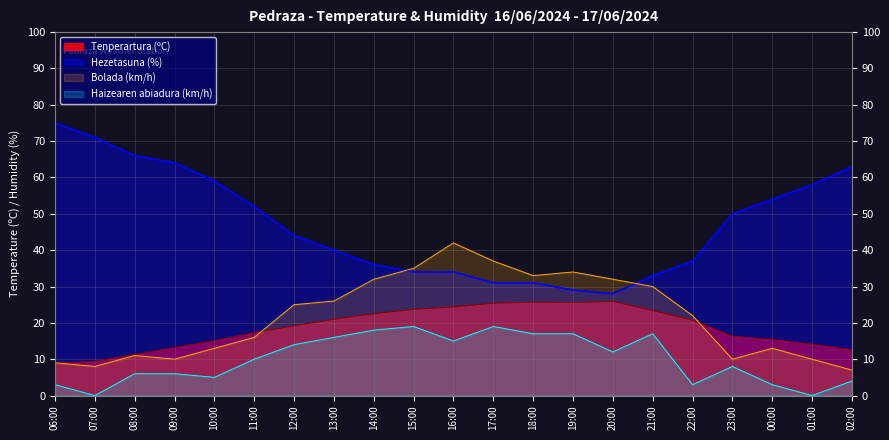

Which series has the largest total across all categories?

Hezetasuna (%)